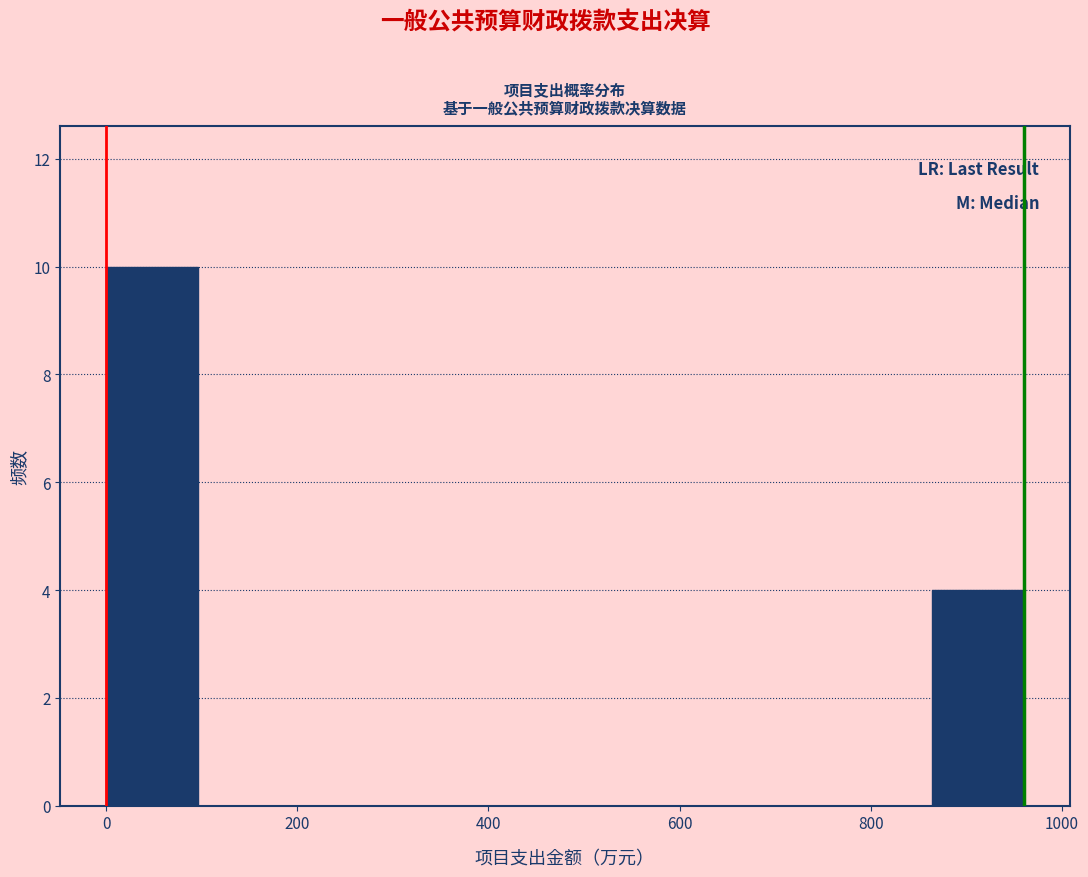

What is the height of the bar covering 860 to 960 on the x-axis? Neither the bar edges nor the heights are printed on the chart, so give them approximately, as read against the axes.

4